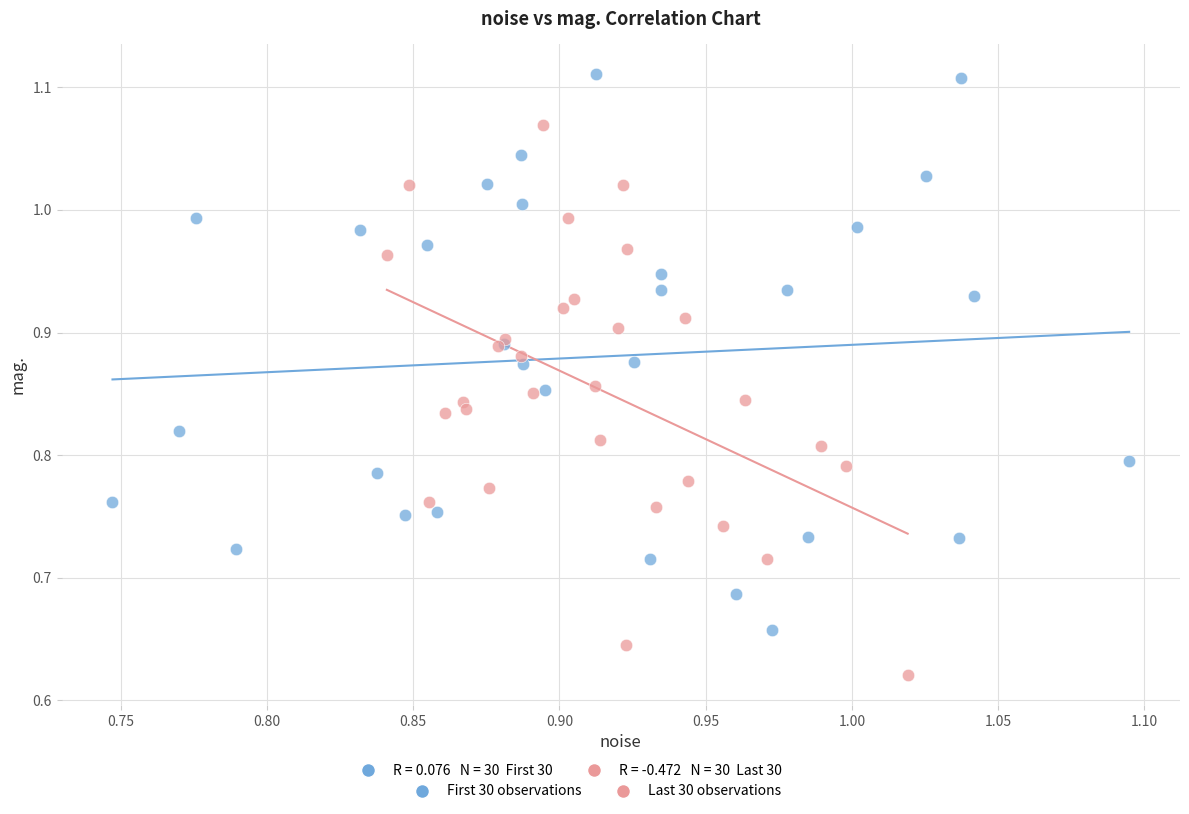

Which series contains the highest Y value?

First 30 observations